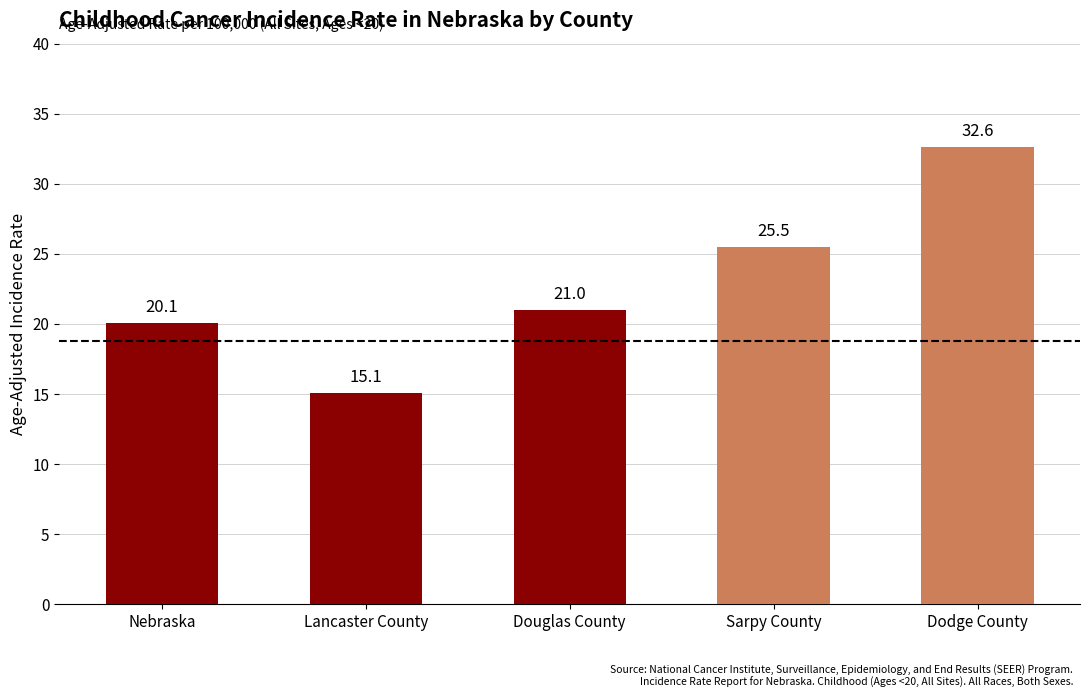

What position from the left is Lancaster County?

2